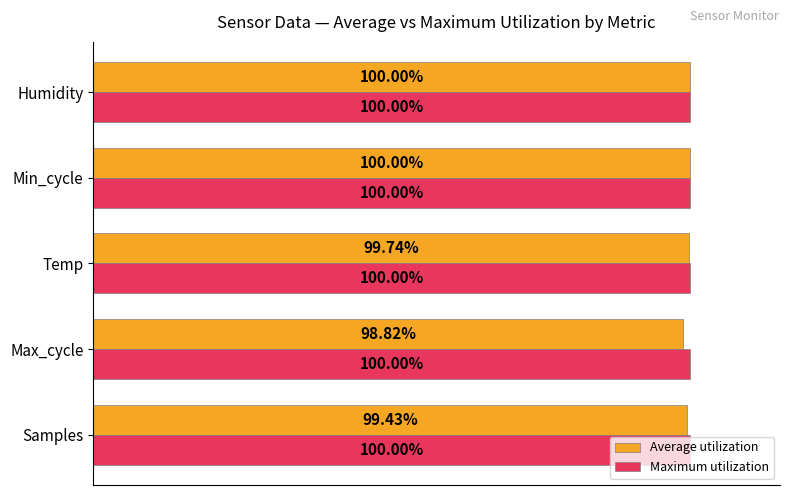

Where is Average utilization nearest to the value 99?

Max_cycle